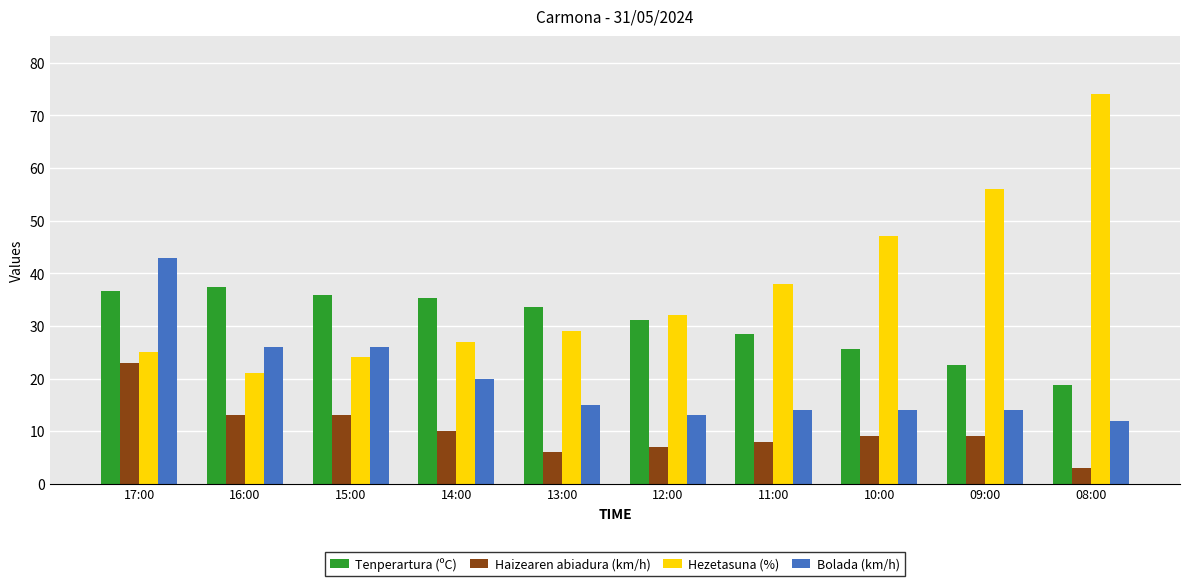

How many data points does each series have?

10